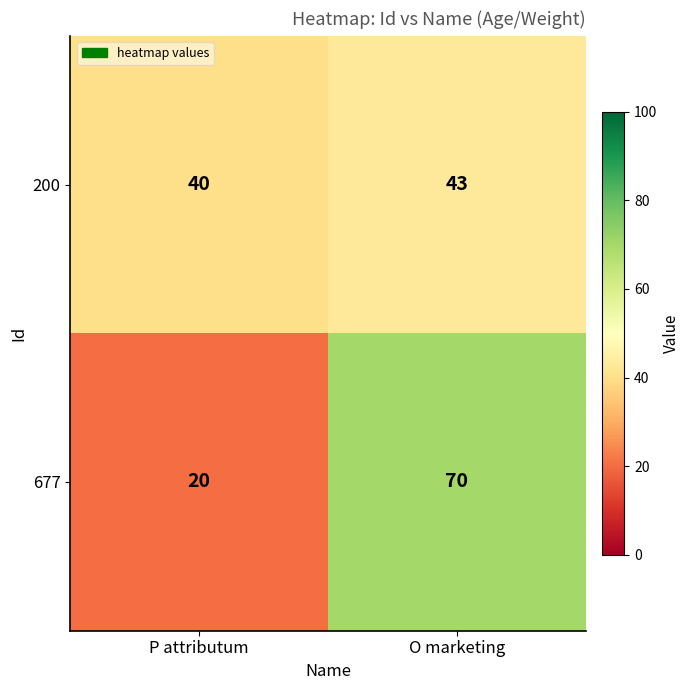

At which label is 677 closest to 45?

P attributum